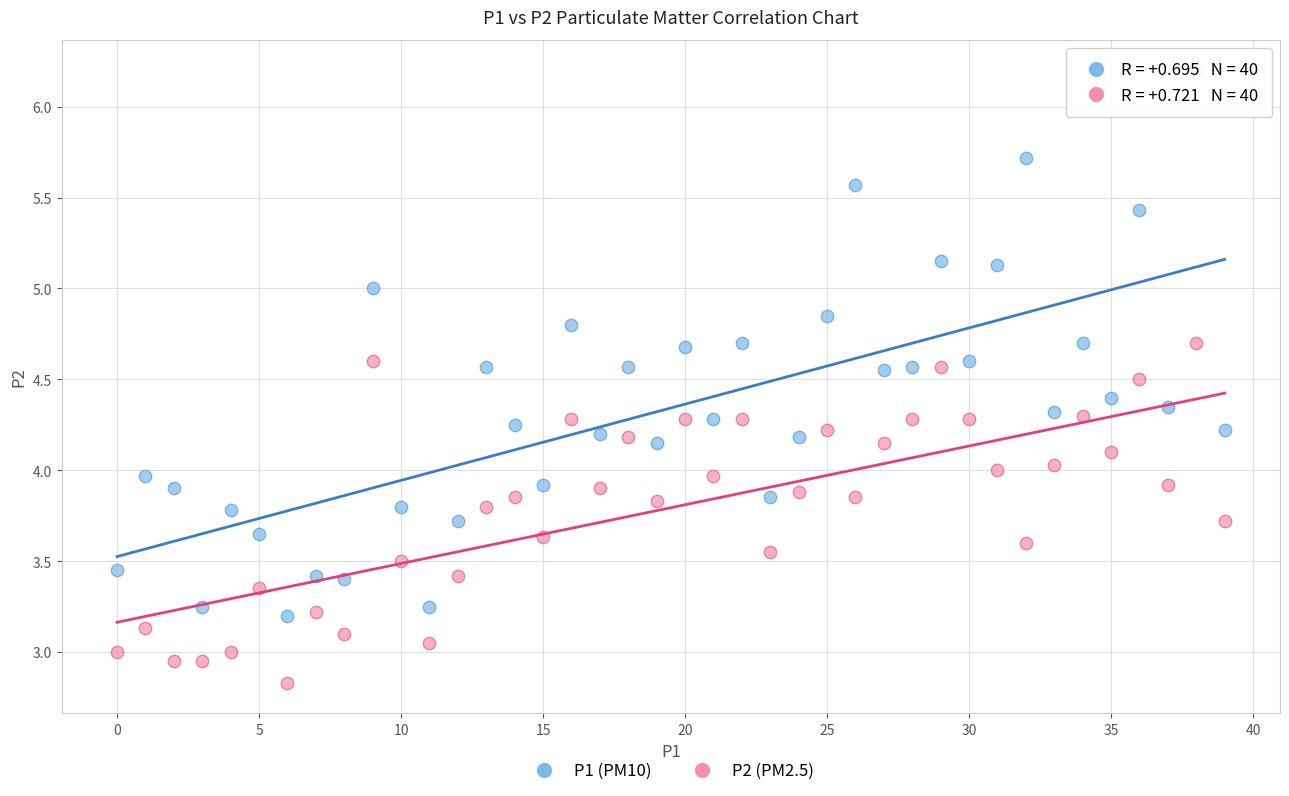

How many data points are displayed?

80